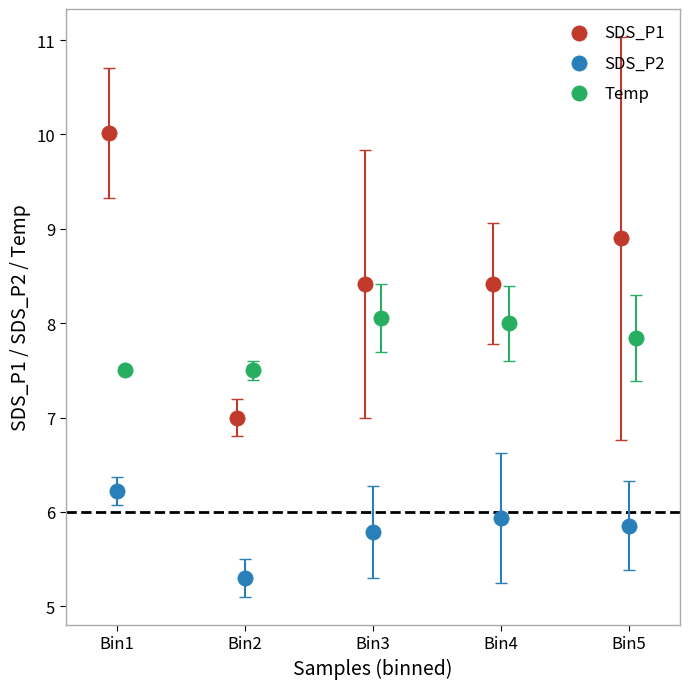

What are all the series names shown in the legend?

SDS_P1, SDS_P2, Temp